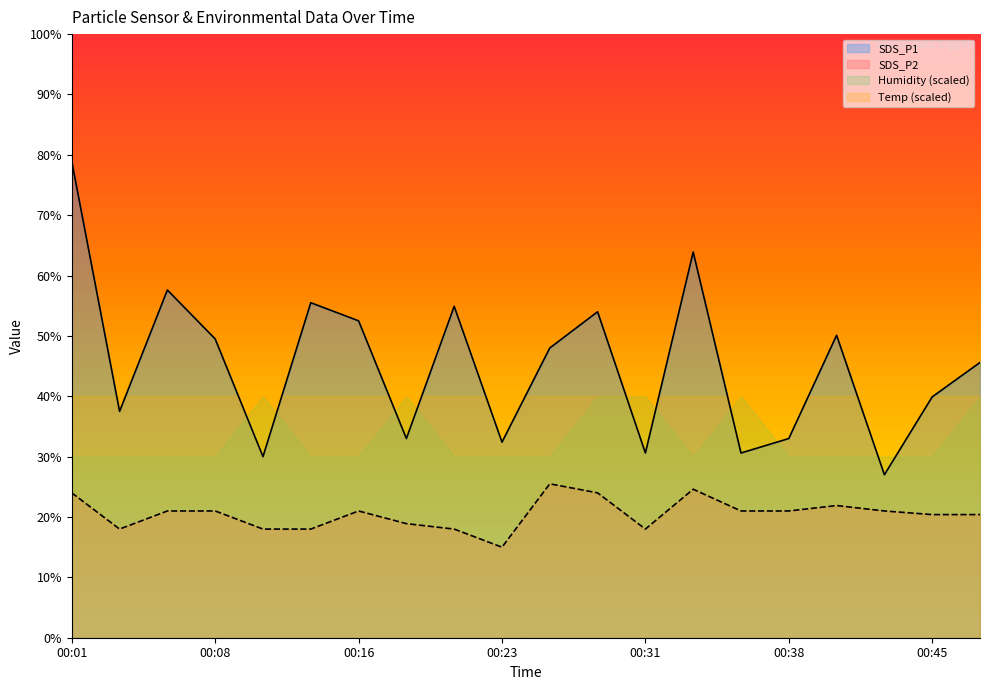

Rank the series by their average value, from lowest to highest.

SDS_P2, Humidity (scaled), Temp (scaled), SDS_P1